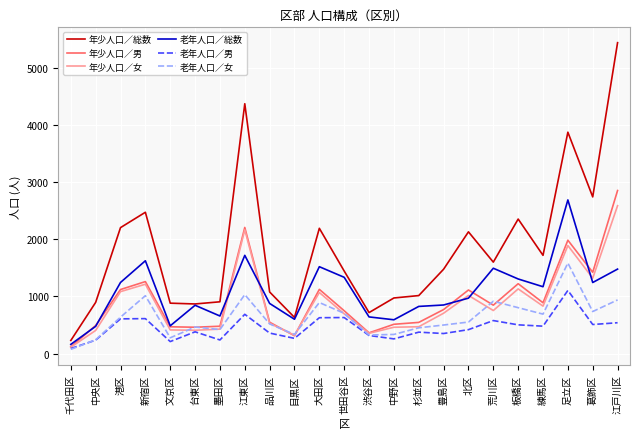

What is the difference between the second highest and minimum values in the 年少人口／女 series?

2057